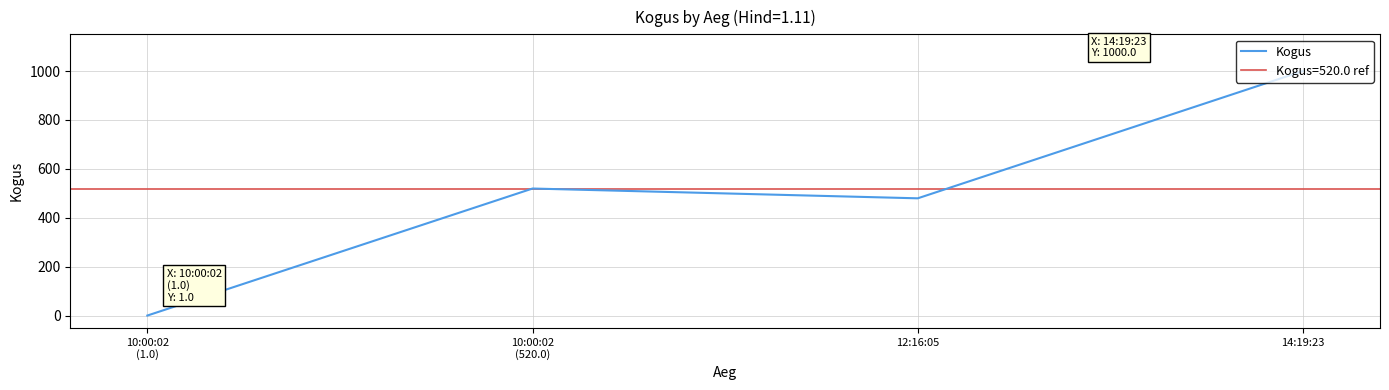

List the labels in order of value, largest first.

14:19:23, 10:00:02
(520.0), 12:16:05, 10:00:02
(1.0)